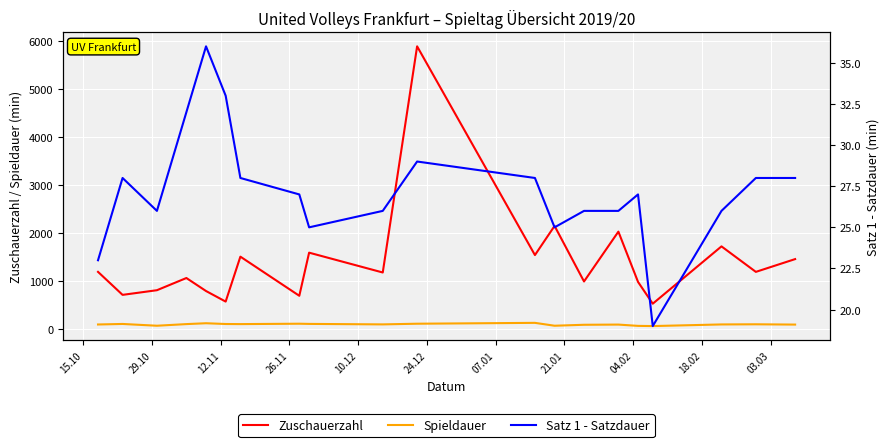

What is the highest value of the Spieldauer series?

138